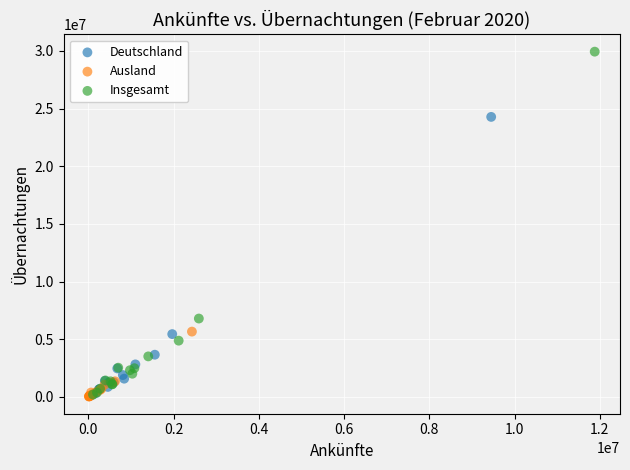

Which series has the largest Y range (max minus min)?

Insgesamt